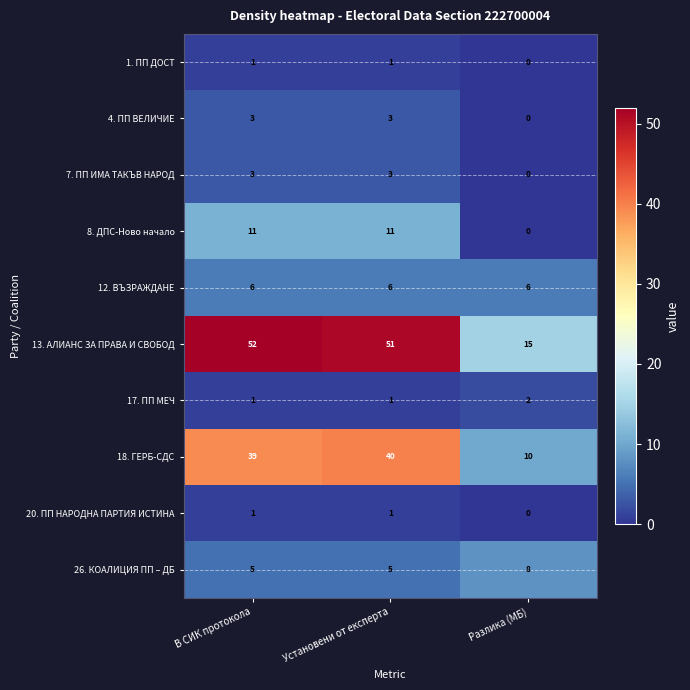

Reading left to right, what are all the values shown in this chart?

1. ПП ДОСТ: 1	1	0
4. ПП ВЕЛИЧИЕ: 3	3	0
7. ПП ИМА ТАКЪВ НАРОД: 3	3	0
8. ДПС-Ново начало: 11	11	0
12. ВЪЗРАЖДАНЕ: 6	6	6
13. АЛИАНС ЗА ПРАВА И СВОБОД: 52	51	15
17. ПП МЕЧ: 1	1	2
18. ГЕРБ-СДС: 39	40	10
20. ПП НАРОДНА ПАРТИЯ ИСТИНА: 1	1	0
26. КОАЛИЦИЯ ПП – ДБ: 5	5	8